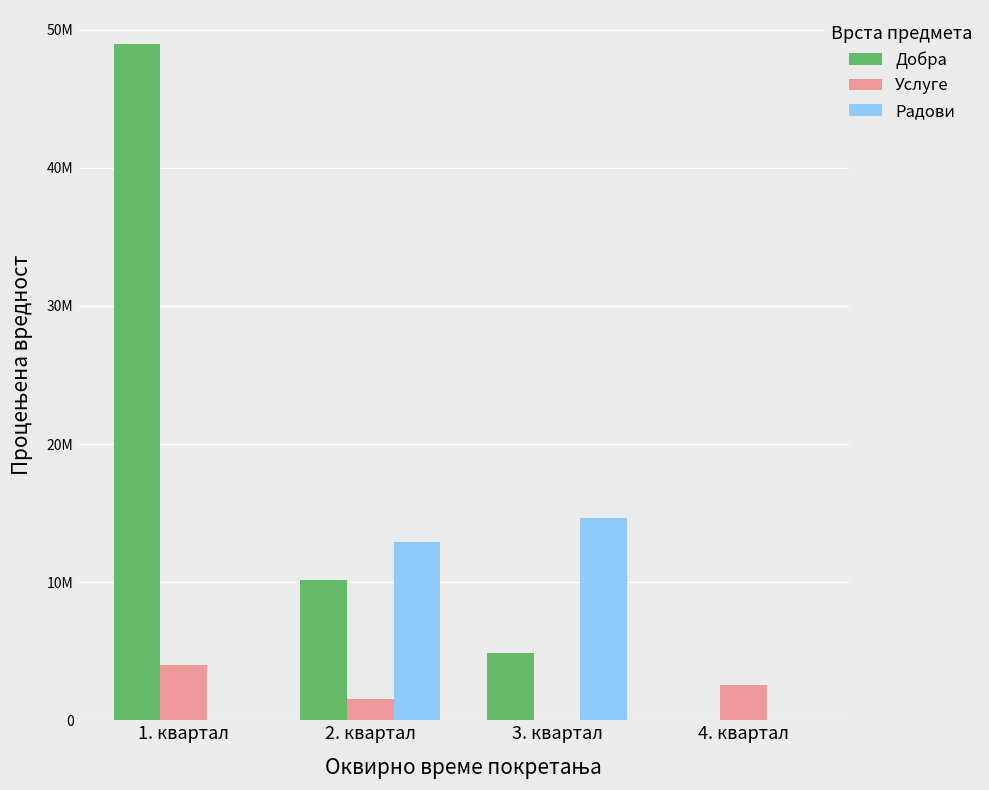

List the series in order of their overall mean, lowest first.

Услуге, Радови, Добра